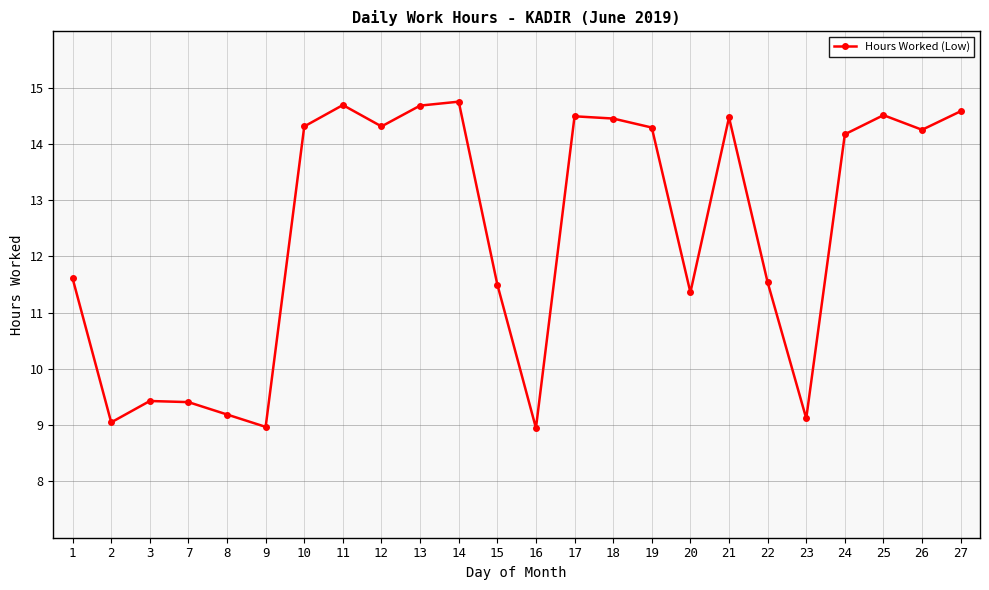

True or false: there are more than 1 points higher than both neighbors.

True